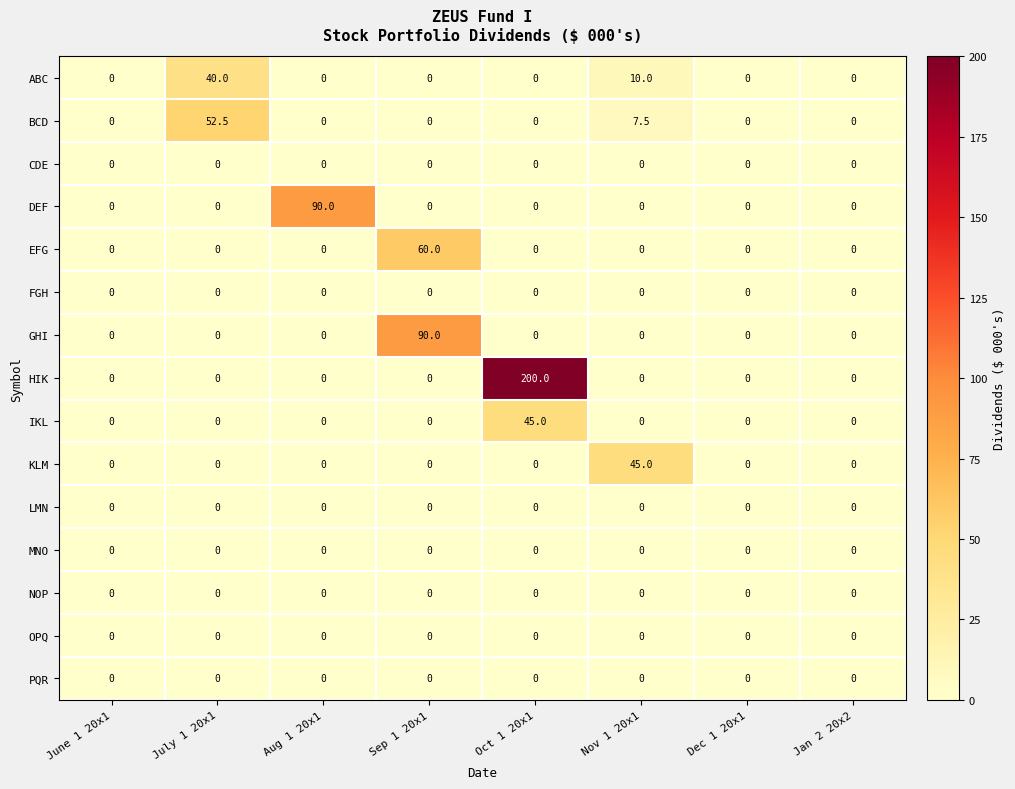

Which label corresponds to the largest value in the chart?

Oct 1 20x1